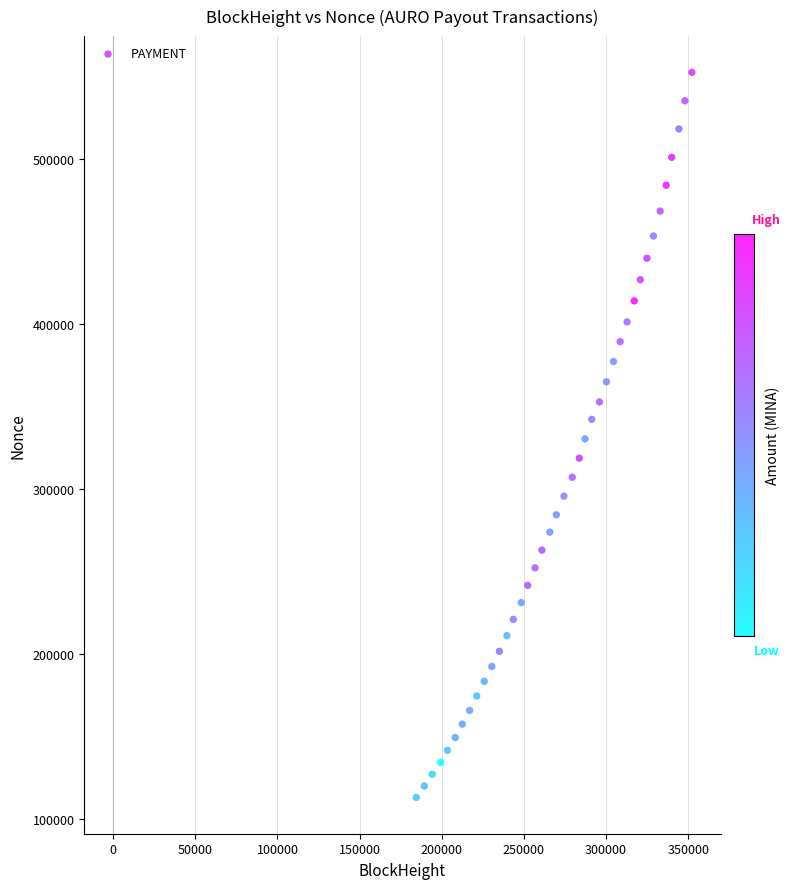

What is the range of X values (max minus min)?

167789